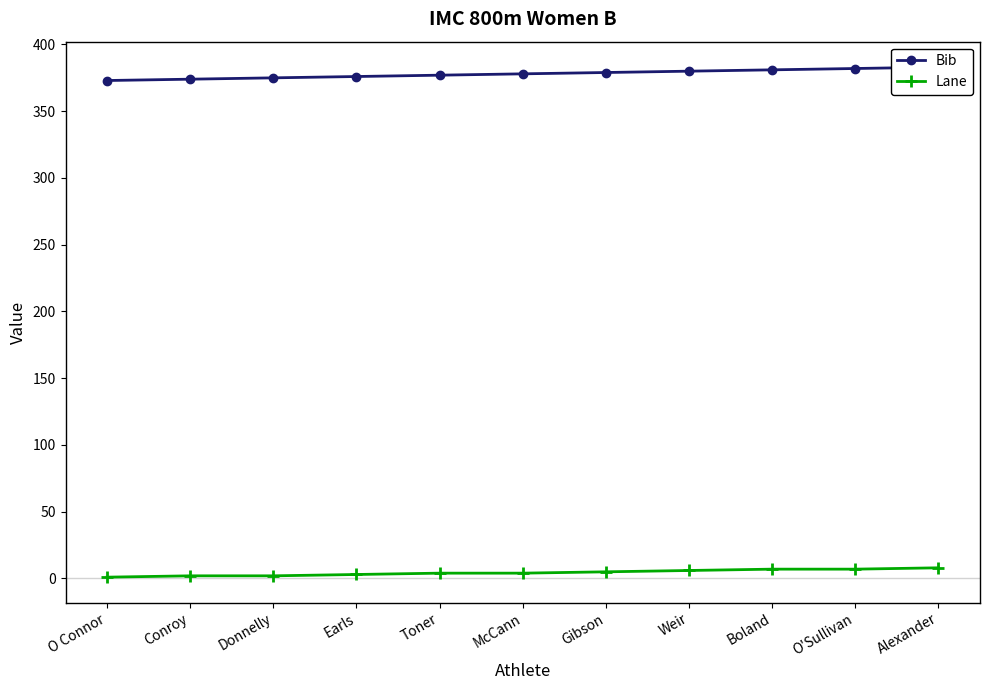

The value of Bib at Weir is 559. True or false?

False